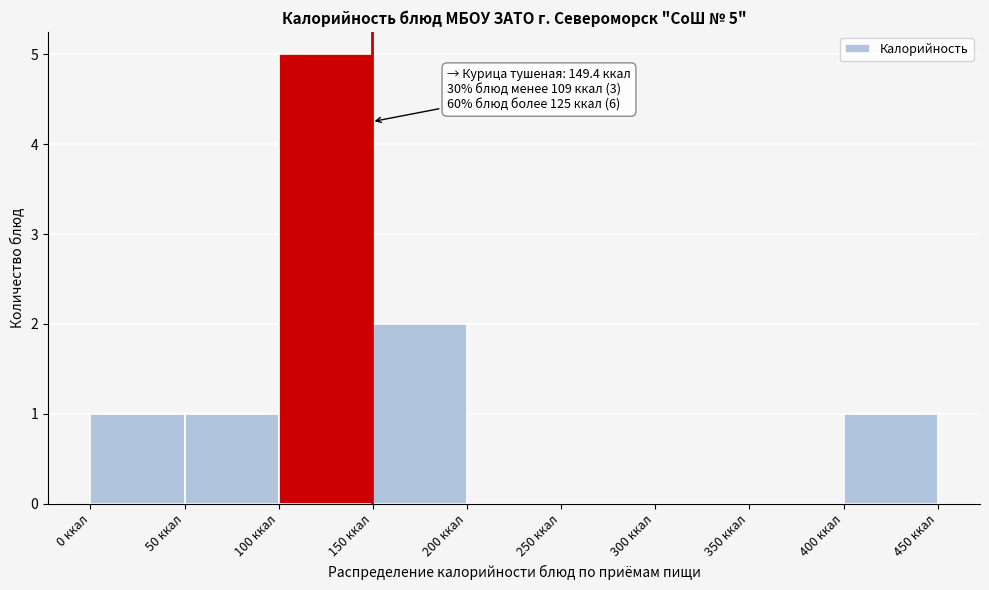

Over which range of the x-axis is the bar tallest?

100 to 150